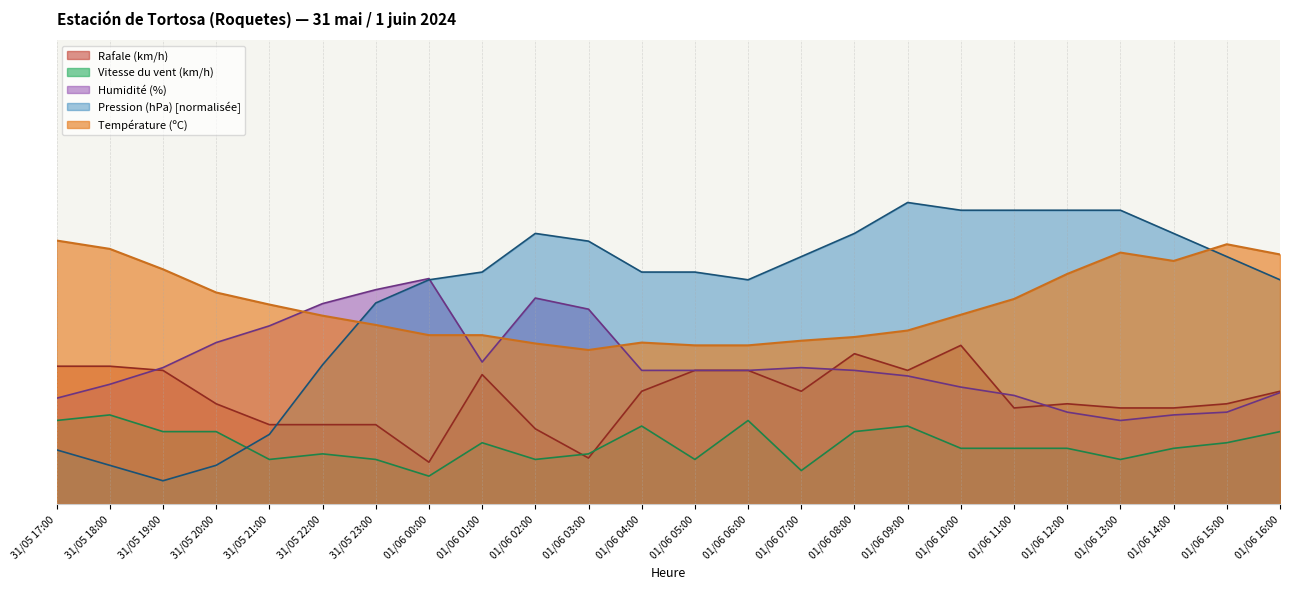

How many intersections are there between Humidité (%) and Pression (hPa)?

1